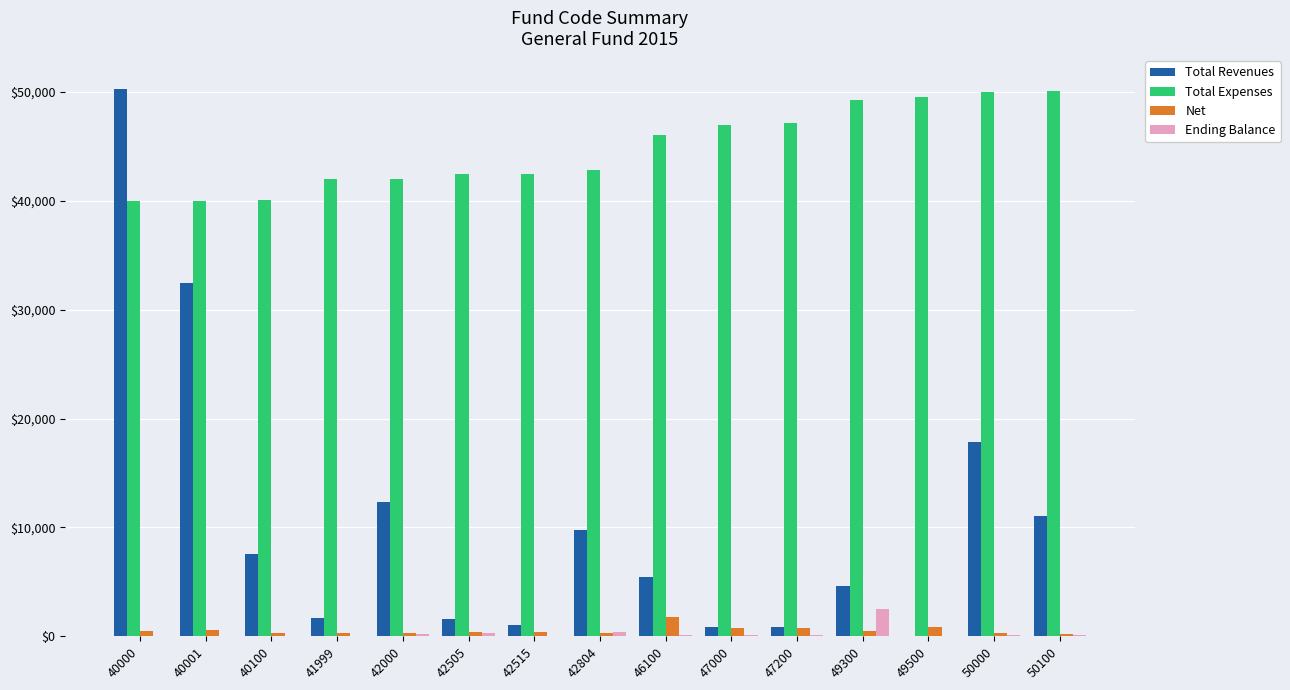

Where is Total Revenues nearest to the value 25166?

40001